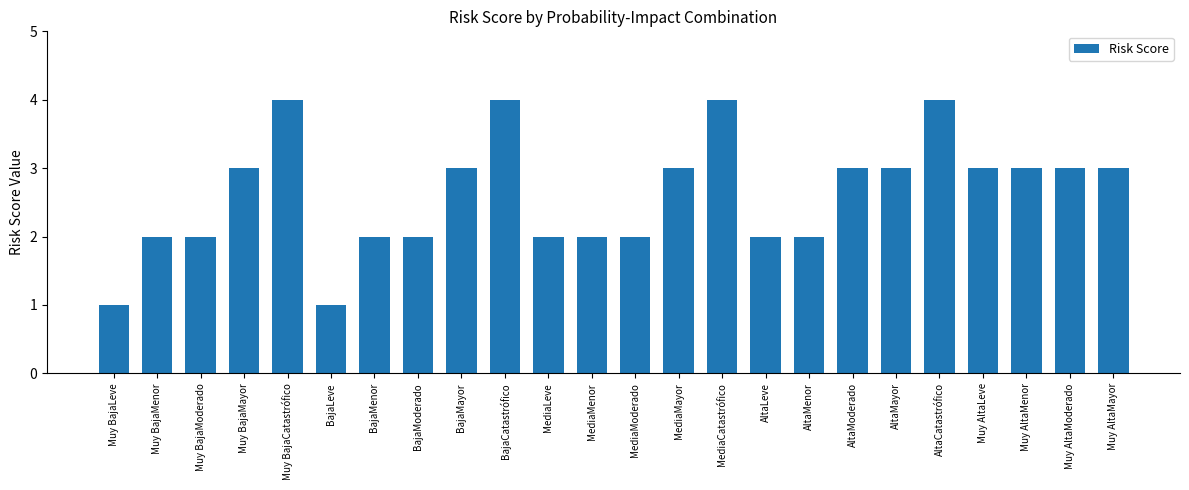

Is it true that the value at AltaMayor is 3?

True